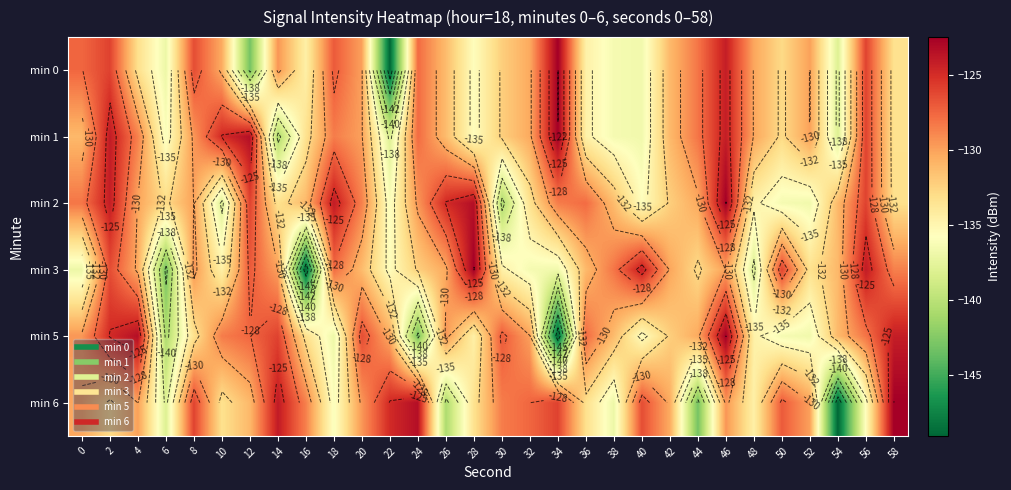

What is the total value across all series at 38?

-800.4